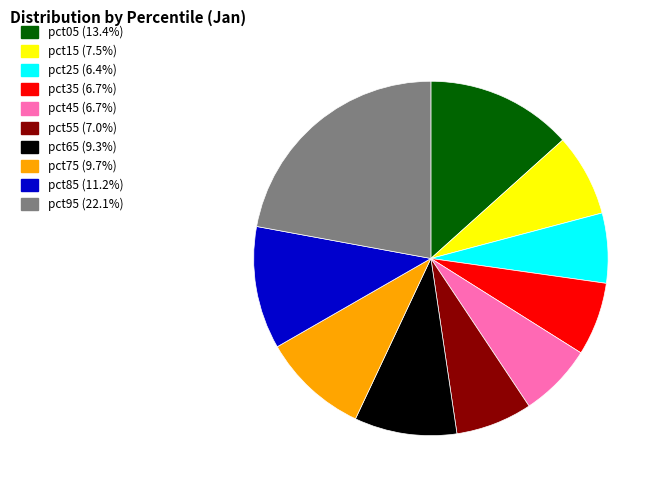

Does any single category account for the majority?

No